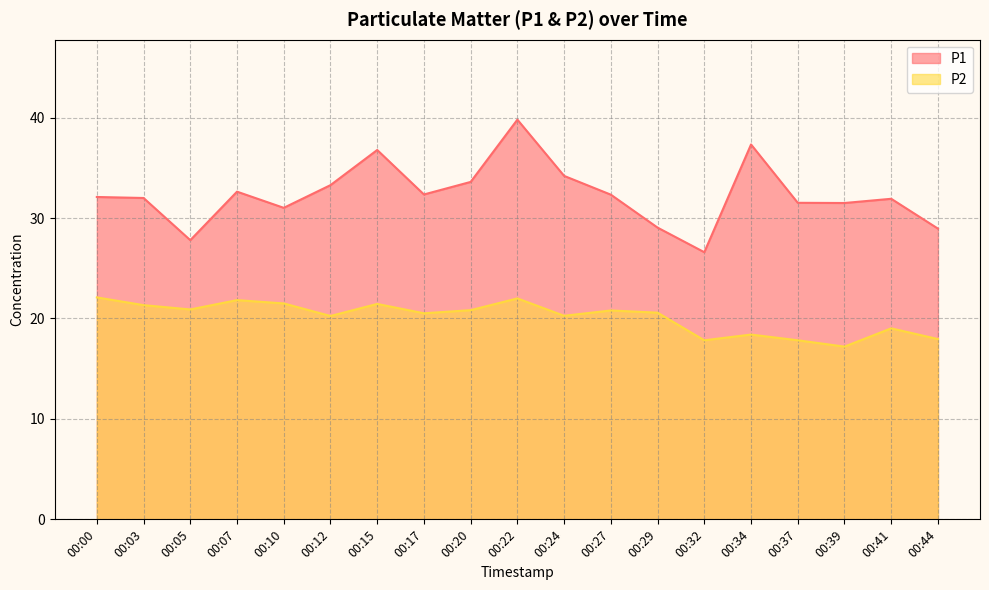

Which category has the highest value in the P1 series?

00:22